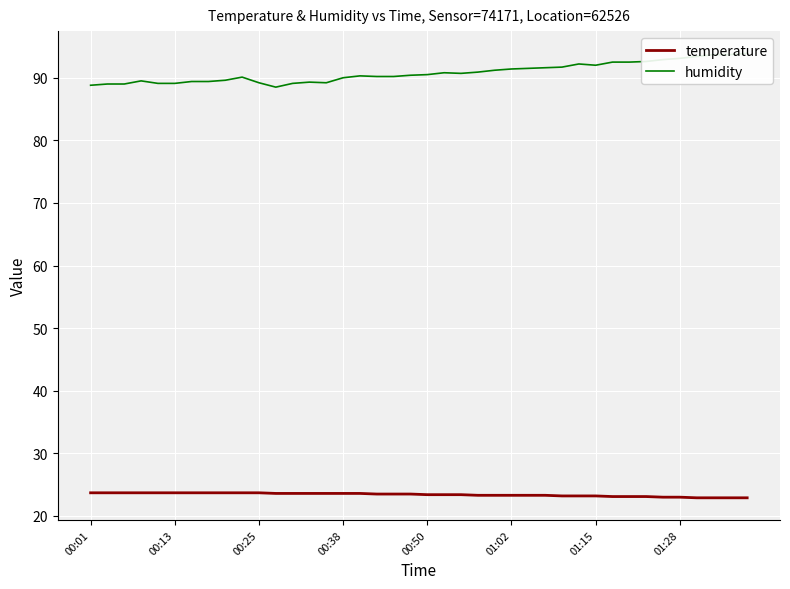

What is the minimum value for temperature?

22.9